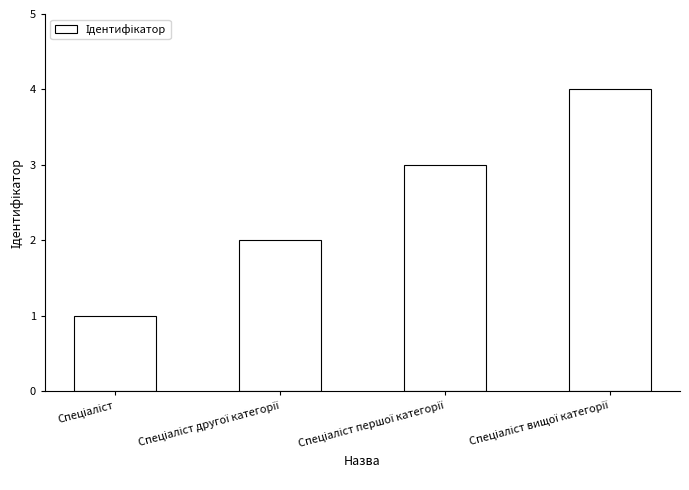

What is the maximum value shown in the chart?

4